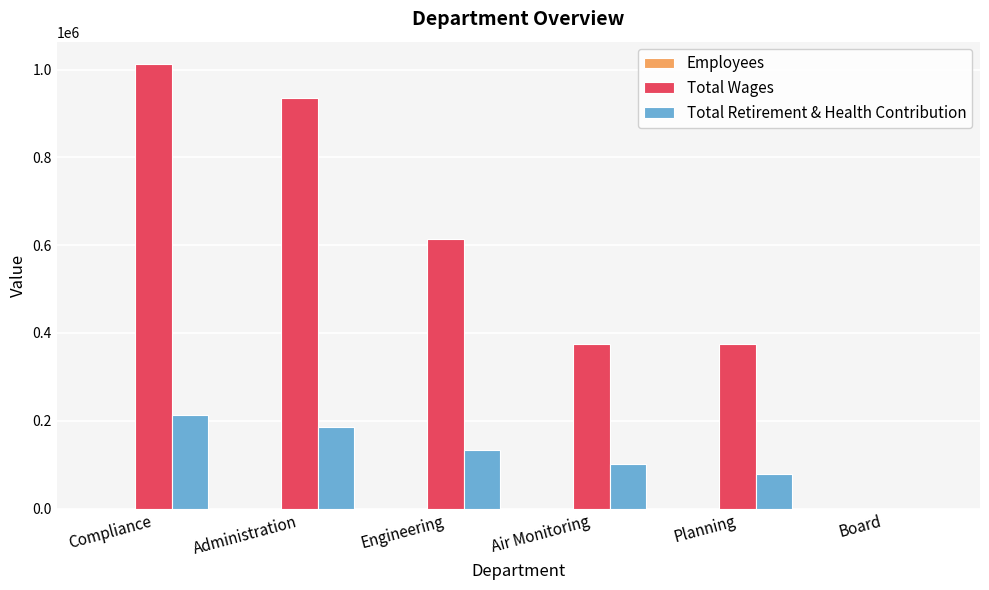

The value of Total Retirement & Health Contribution at Compliance is 52293. True or false?

False